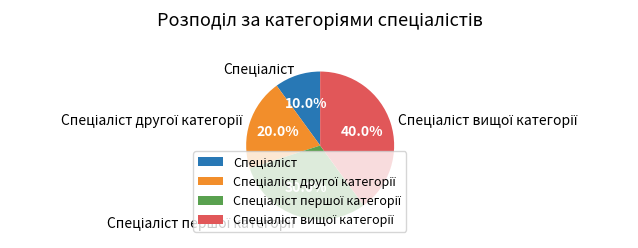

Is there a majority slice in this chart?

No